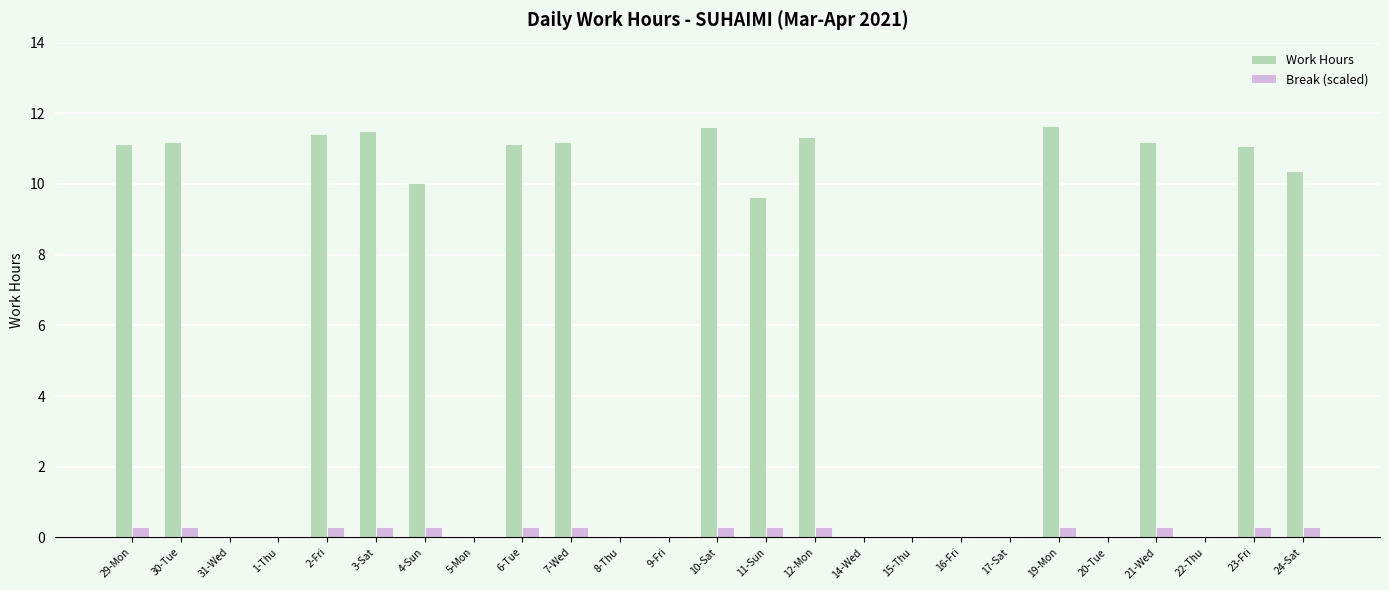

Which series has the largest total across all categories?

Work Hours